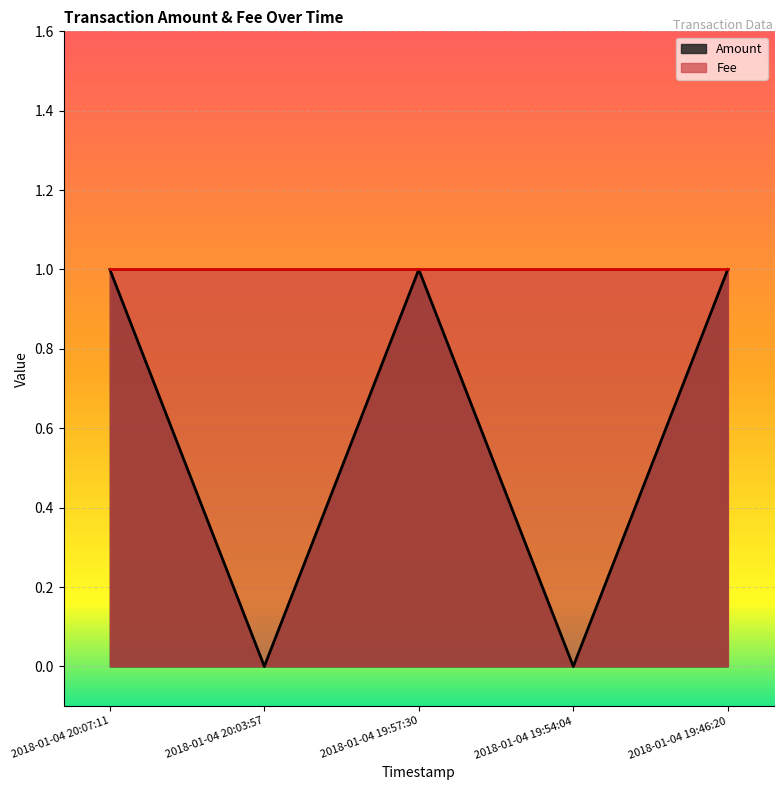

How many interior local valleys (lower than both neighbors) does the data have?

2